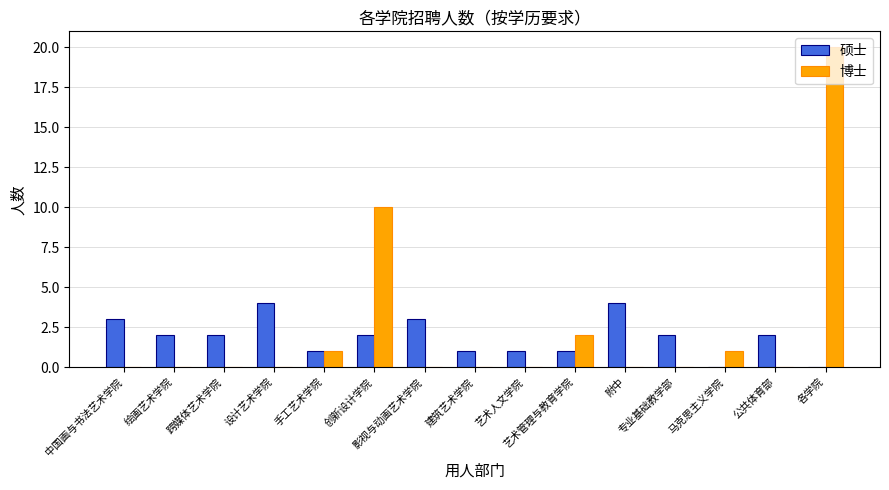

Where does the 硕士 series first go above 2?

中国画与书法艺术学院